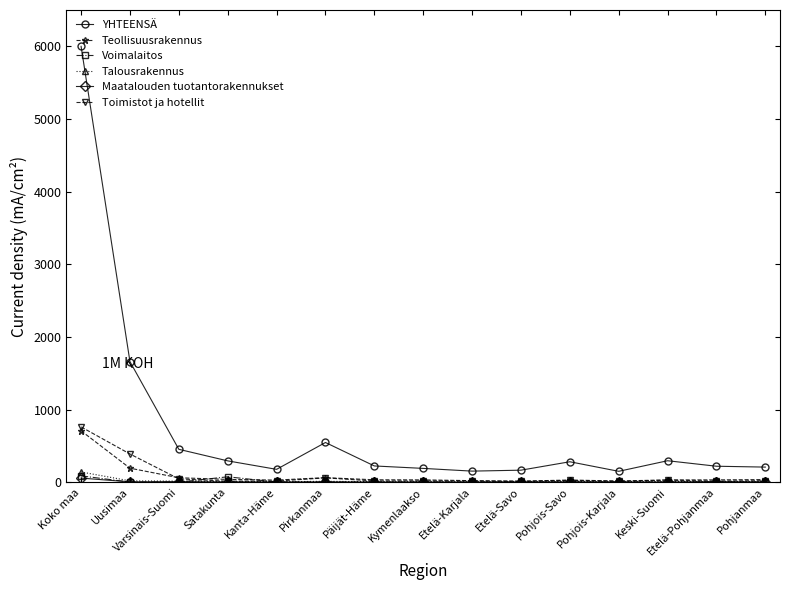

True or false: Voimalaitos has more than 0 points higher than both neighbors.

True